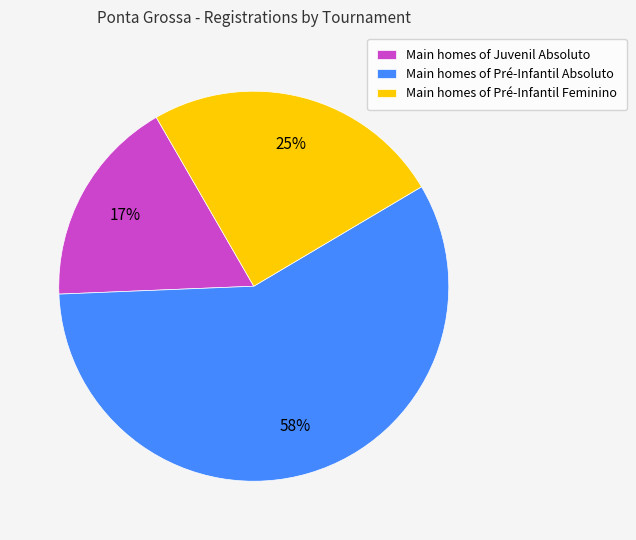

Rank the categories by value from lowest to highest.

Main homes of Juvenil Absoluto, Main homes of Pré-Infantil Feminino, Main homes of Pré-Infantil Absoluto